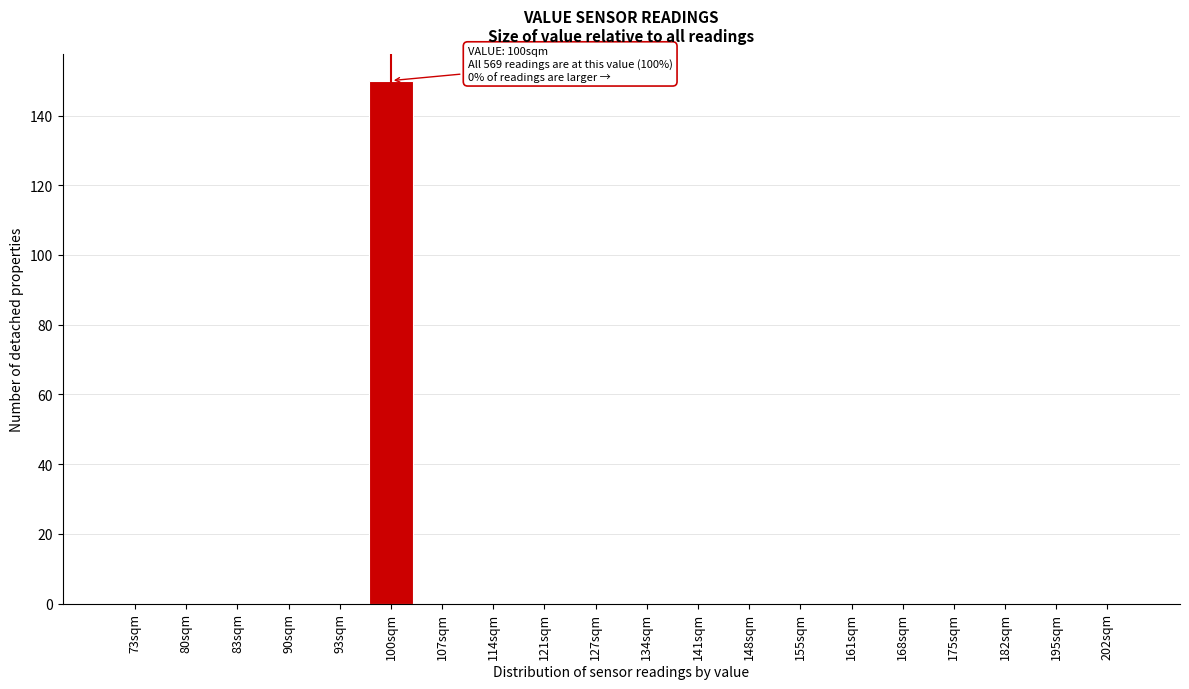

Reading left to right, extract all data points from this chart.

73sqm=0	80sqm=0	83sqm=0	90sqm=0	93sqm=0	100sqm=150	107sqm=0	114sqm=0	121sqm=0	127sqm=0	134sqm=0	141sqm=0	148sqm=0	155sqm=0	161sqm=0	168sqm=0	175sqm=0	182sqm=0	195sqm=0	202sqm=0